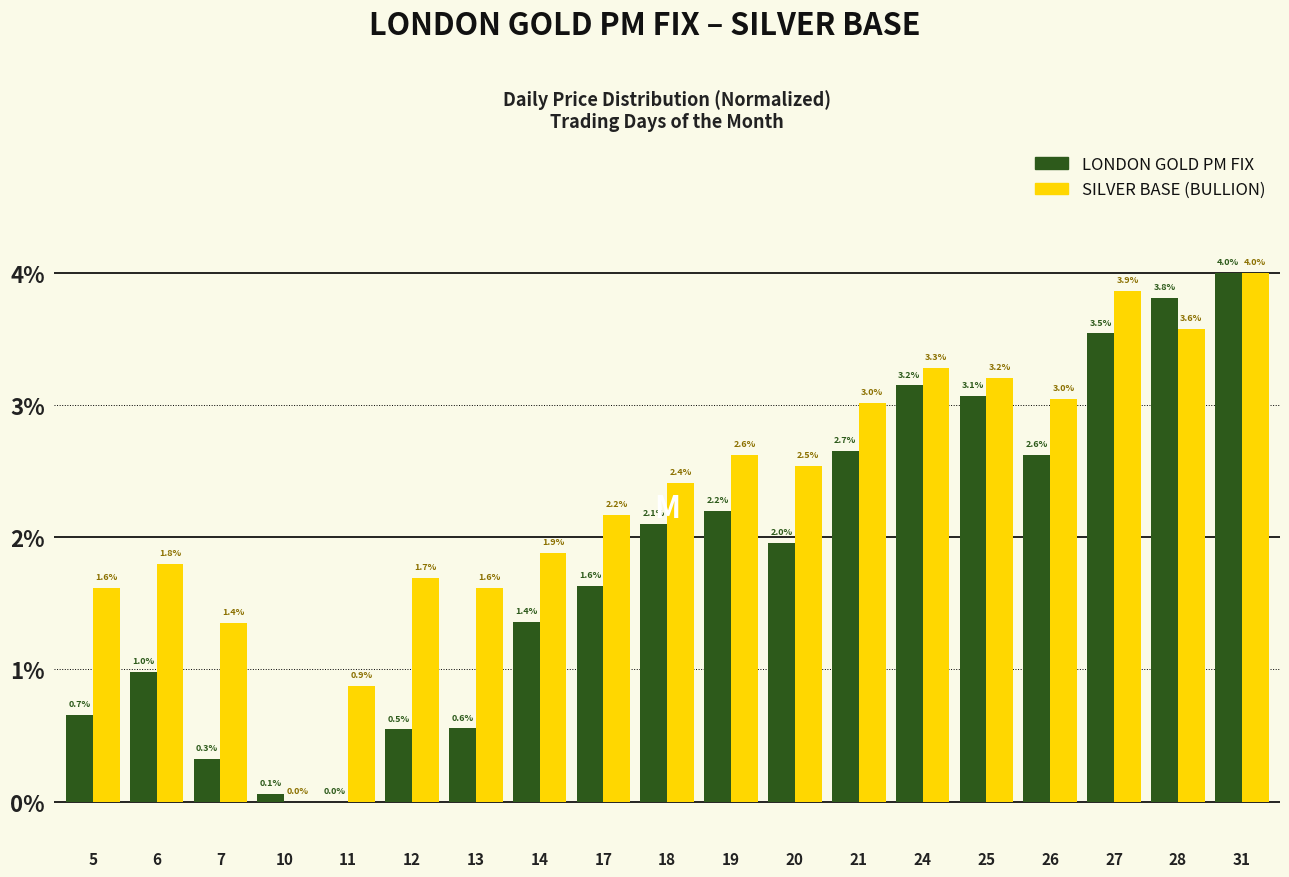

Reading left to right, list all the values displayed in this chart.

LONDON GOLD PM FIX: 5=0.7	6=1.0	7=0.3	10=0.1	11=0.0	12=0.5	13=0.6	14=1.4	17=1.6	18=2.1	19=2.2	20=2.0	21=2.7	24=3.2	25=3.1	26=2.6	27=3.5	28=3.8	31=4.0
SILVER BASE (BULLION): 5=1.6	6=1.8	7=1.4	10=0.0	11=0.9	12=1.7	13=1.6	14=1.9	17=2.2	18=2.4	19=2.6	20=2.5	21=3.0	24=3.3	25=3.2	26=3.0	27=3.9	28=3.6	31=4.0